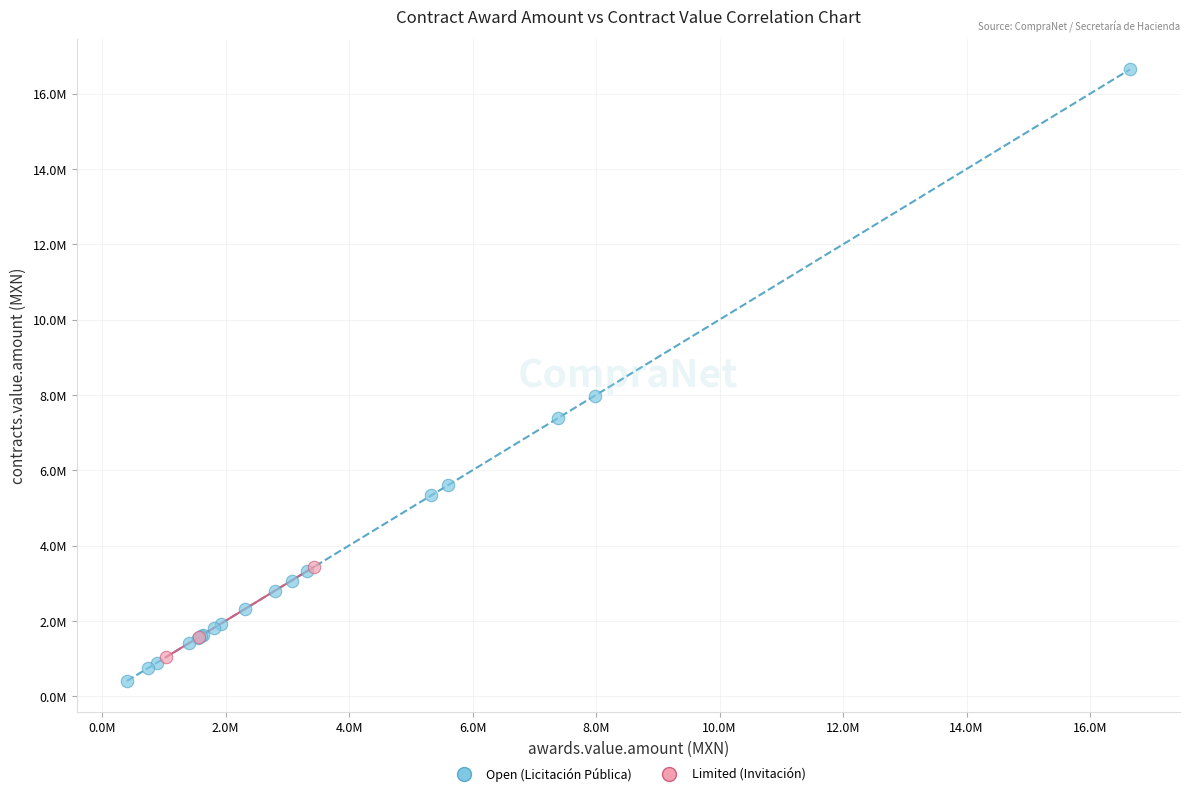

Which series contains the highest Y value?

Open (Licitación Pública)